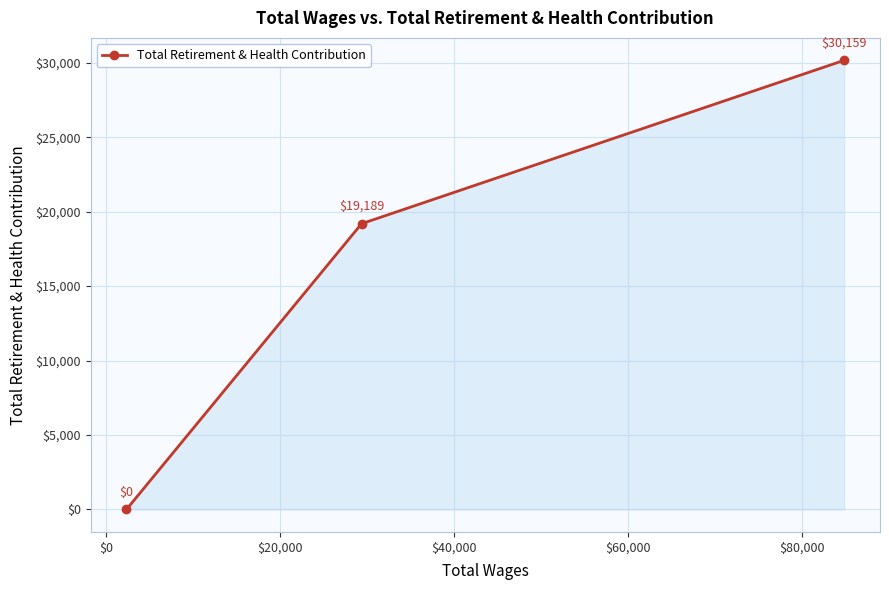

How many distinct data groups are displayed?

1